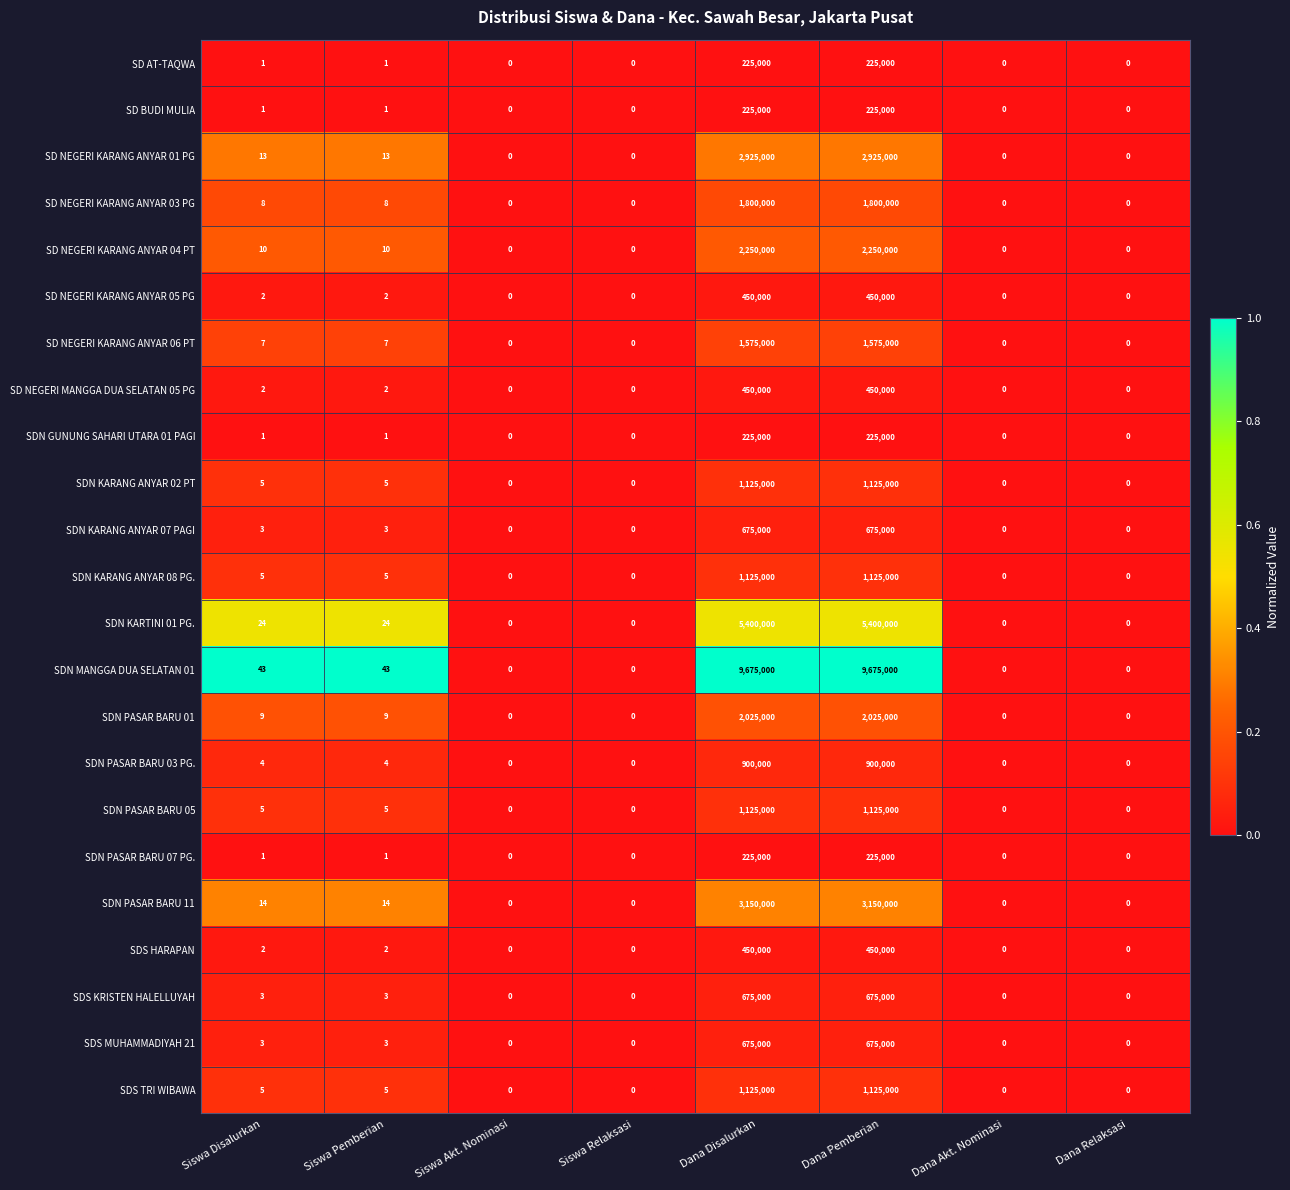

What is the difference between the SD NEGERI KARANG ANYAR 01 PG values at Dana Disalurkan and Siswa Akt. Nominasi?

2925000